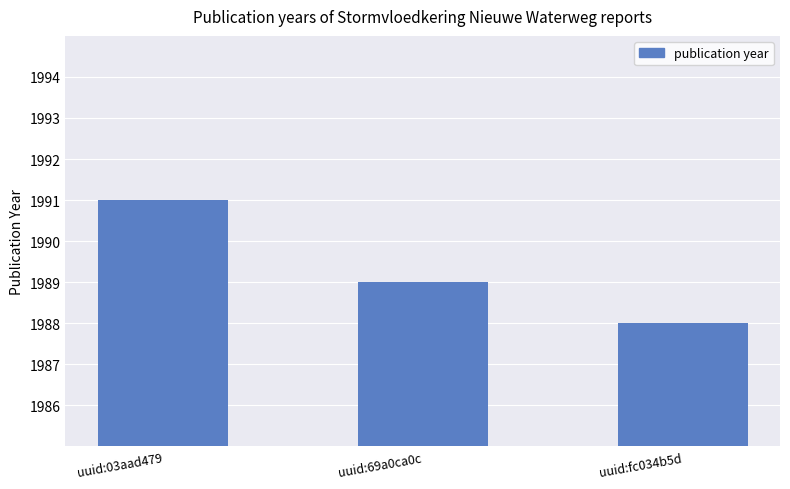

The chart shows a value of 634 at uuid:69a0ca0c. True or false?

False